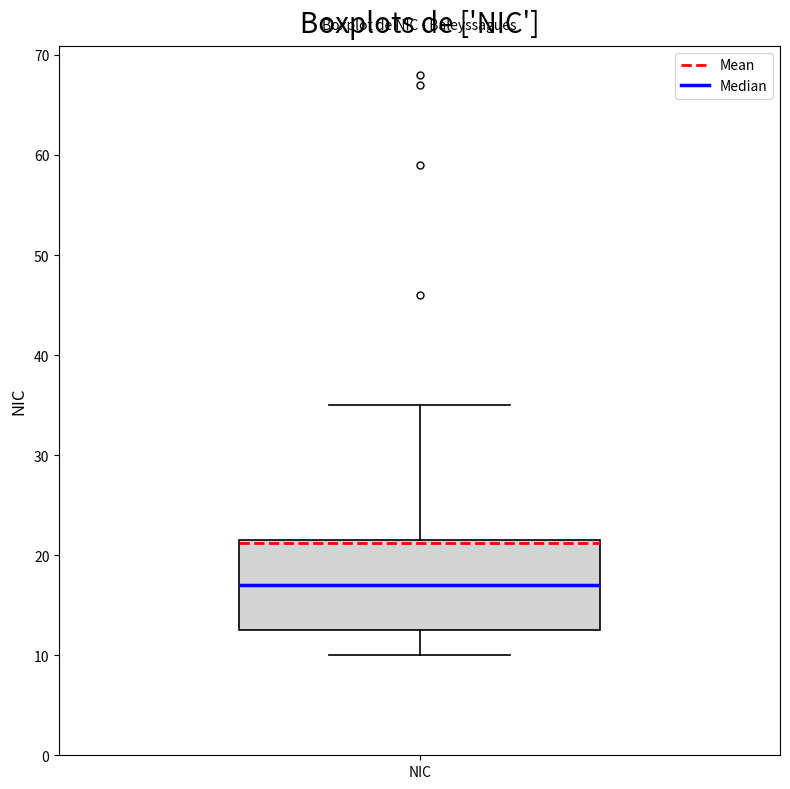

Where is the upper edge of the box for NIC on the y-axis? The values are not printed on the chart, so give them approximately, as read against the axis.

22